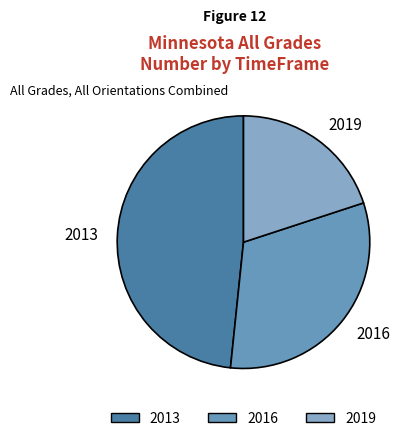

Is it true that 2019 is 20% of the pie?

True